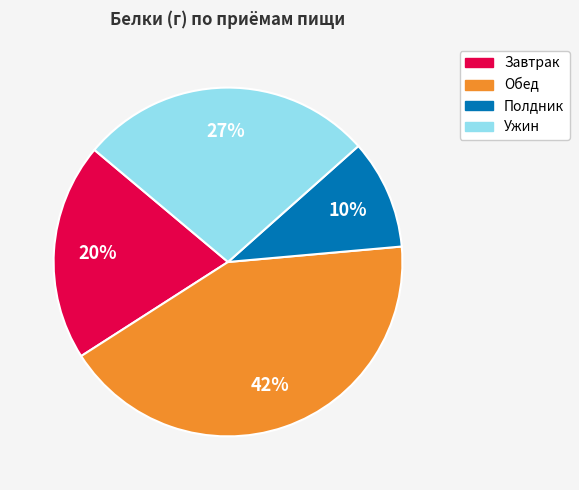

Do Ужин and Полдник together represent more than half of the pie?

No